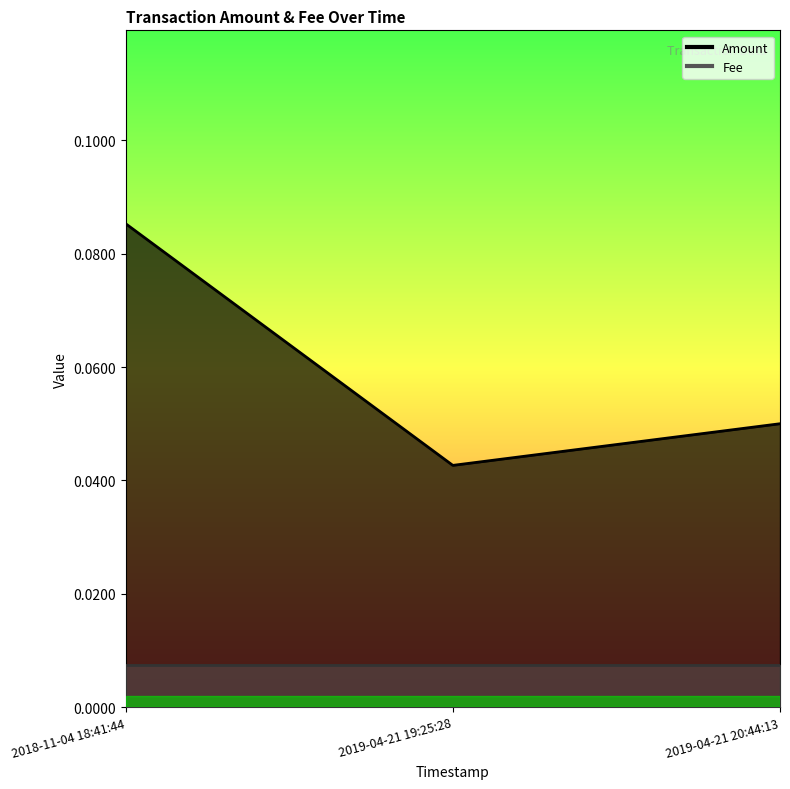

Is it true that the value at 2019-04-21 19:25:28 is 0.0?

False